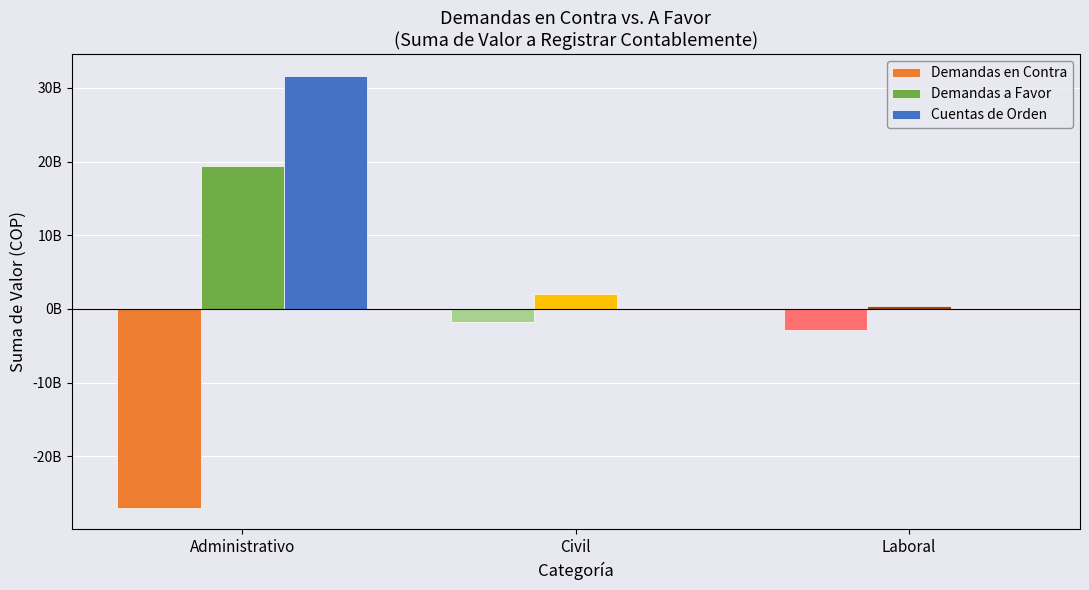

At which label does Cuentas de Orden reach its minimum?

Civil